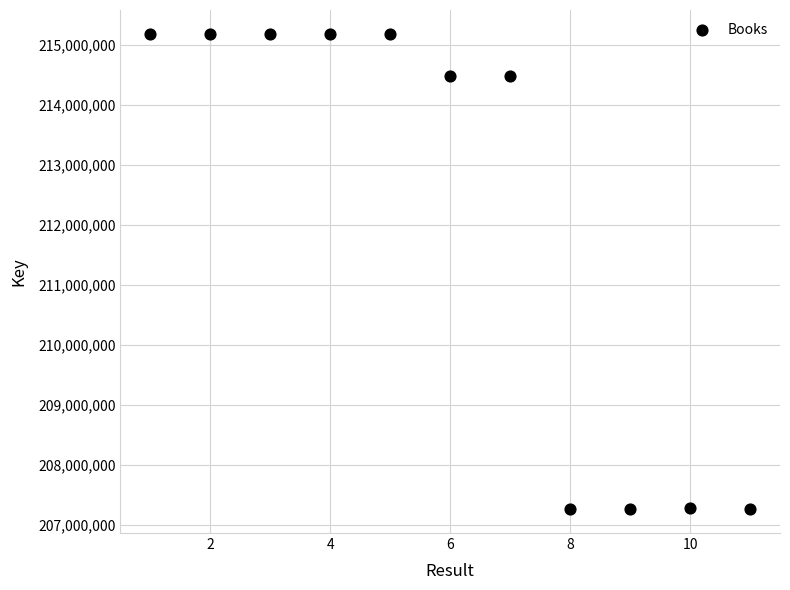

What is the average Y value?

212181822